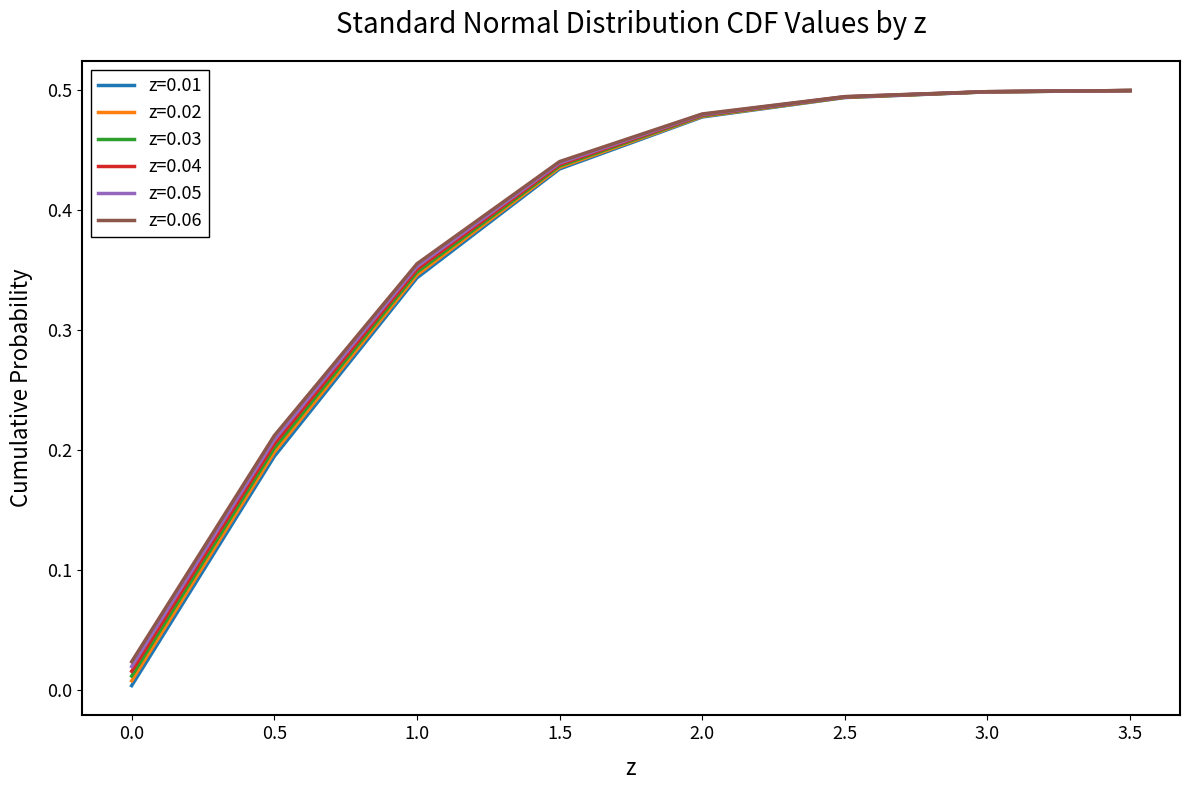

Which series has the widest spread of values?

z=0.01